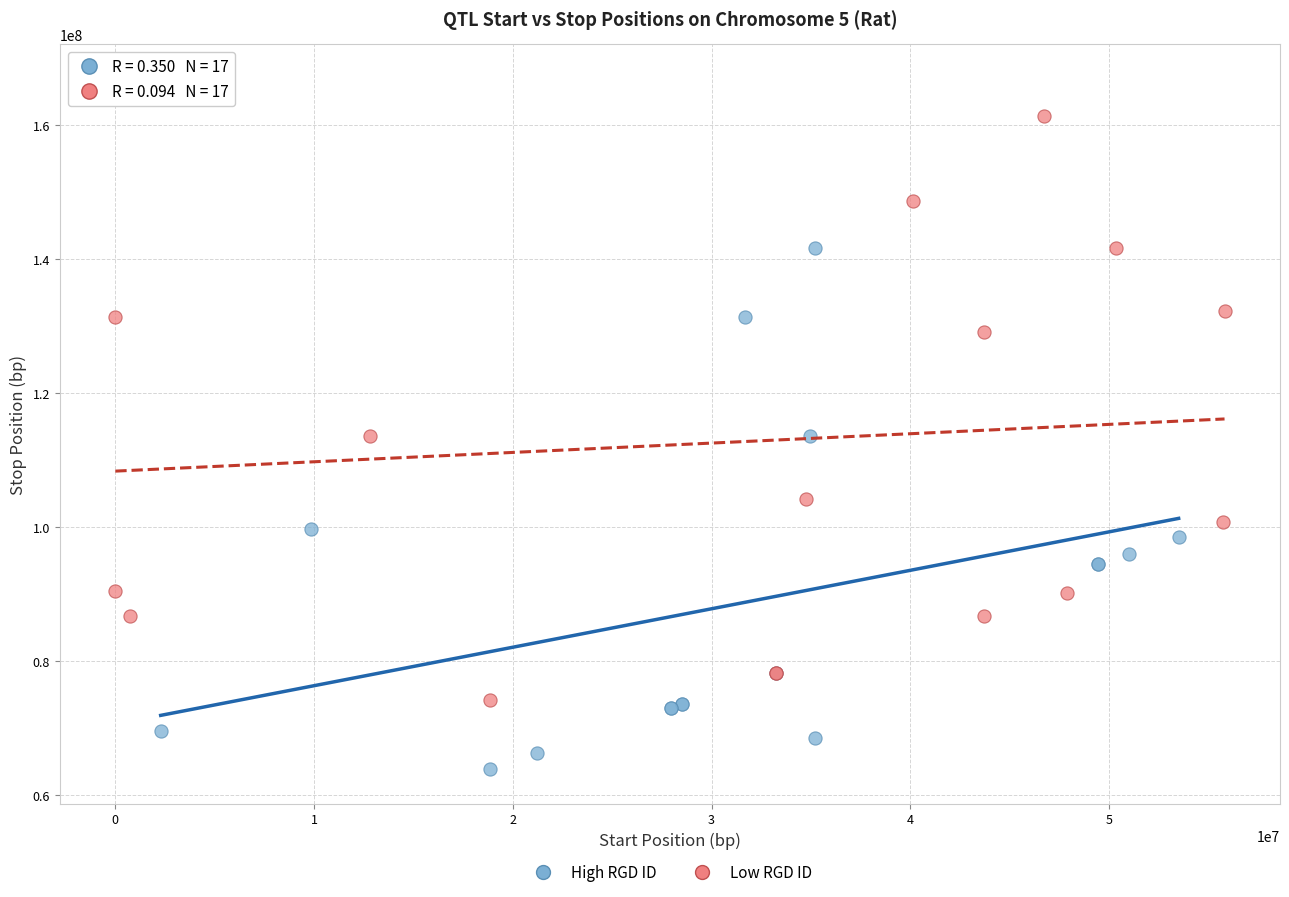

Which series reaches the maximum Y coordinate?

Low RGD ID